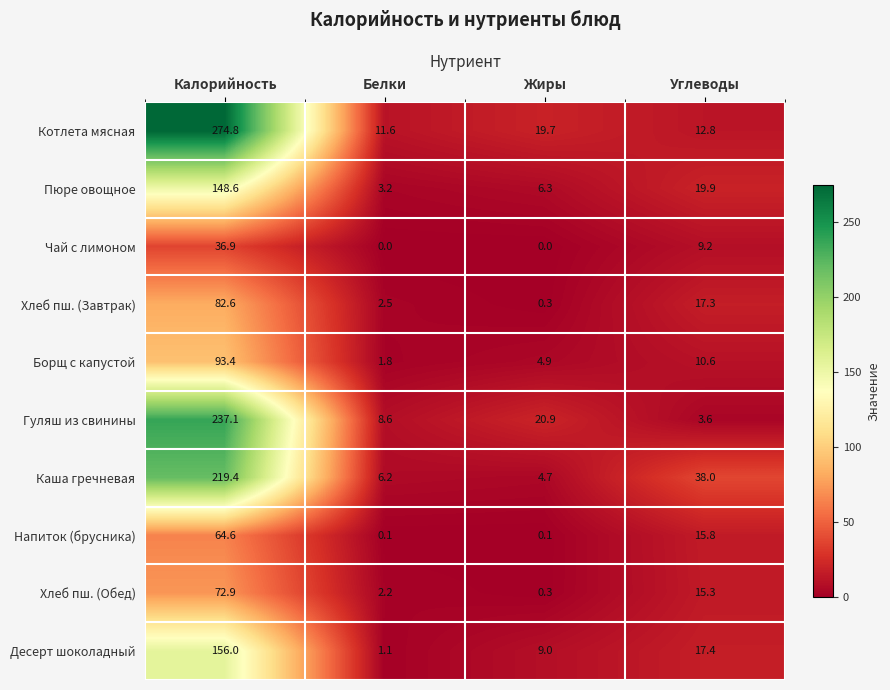

At which category is the sum across all series the highest?

Калорийность